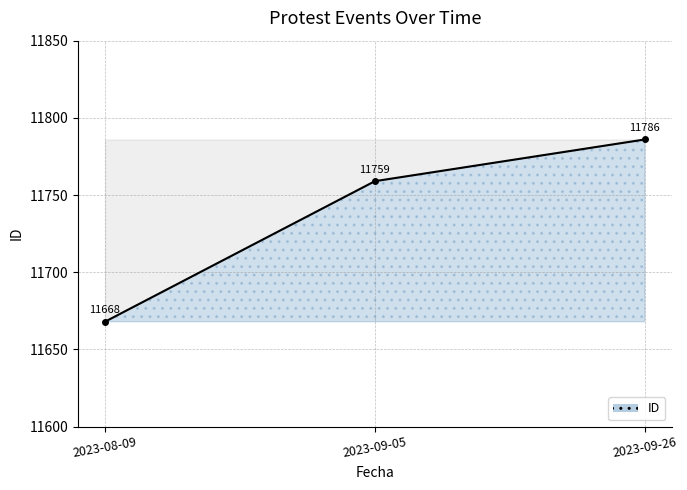

List the labels in order of value, smallest first.

2023-08-09, 2023-09-05, 2023-09-26